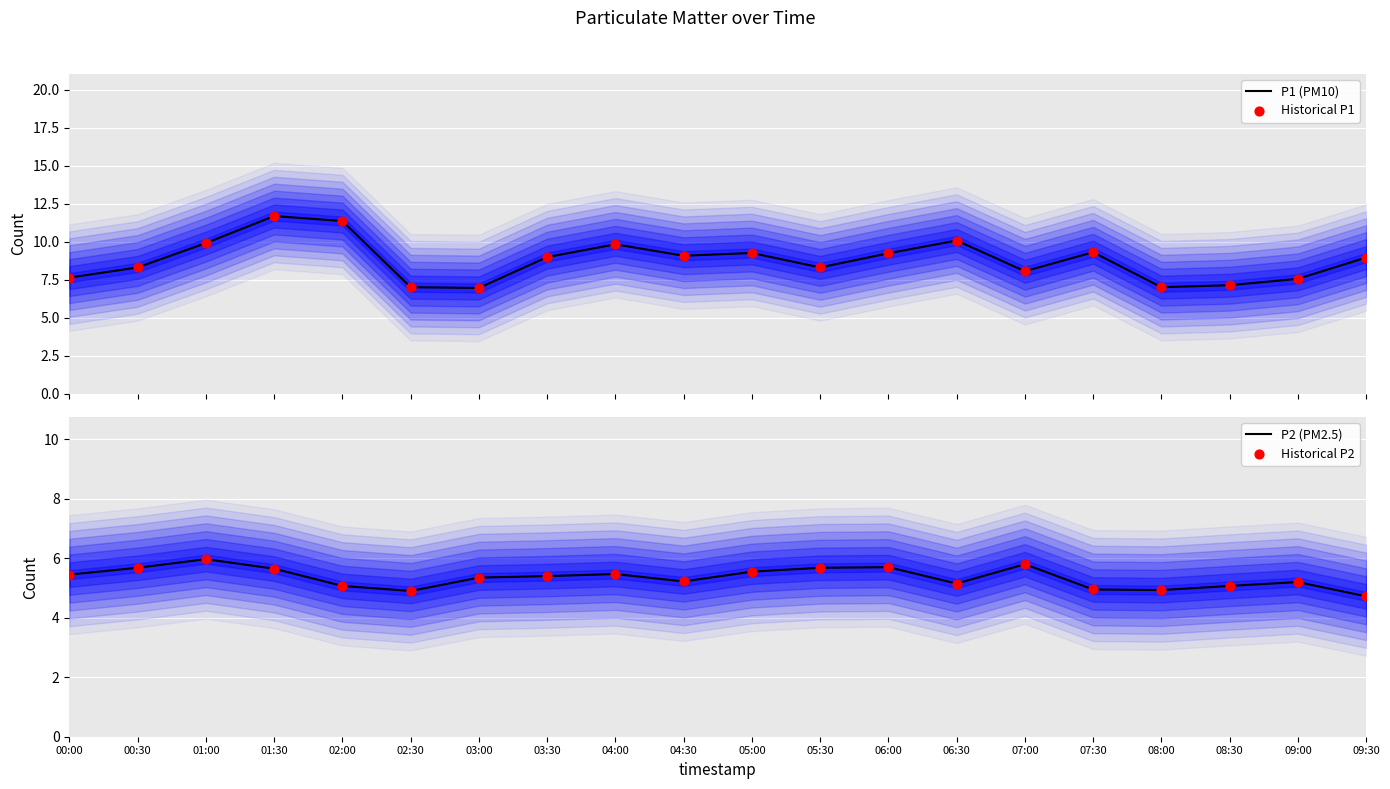

Is the value of Historical P1 at 04:00 greater than the value of Historical P2 at 04:30?

Yes